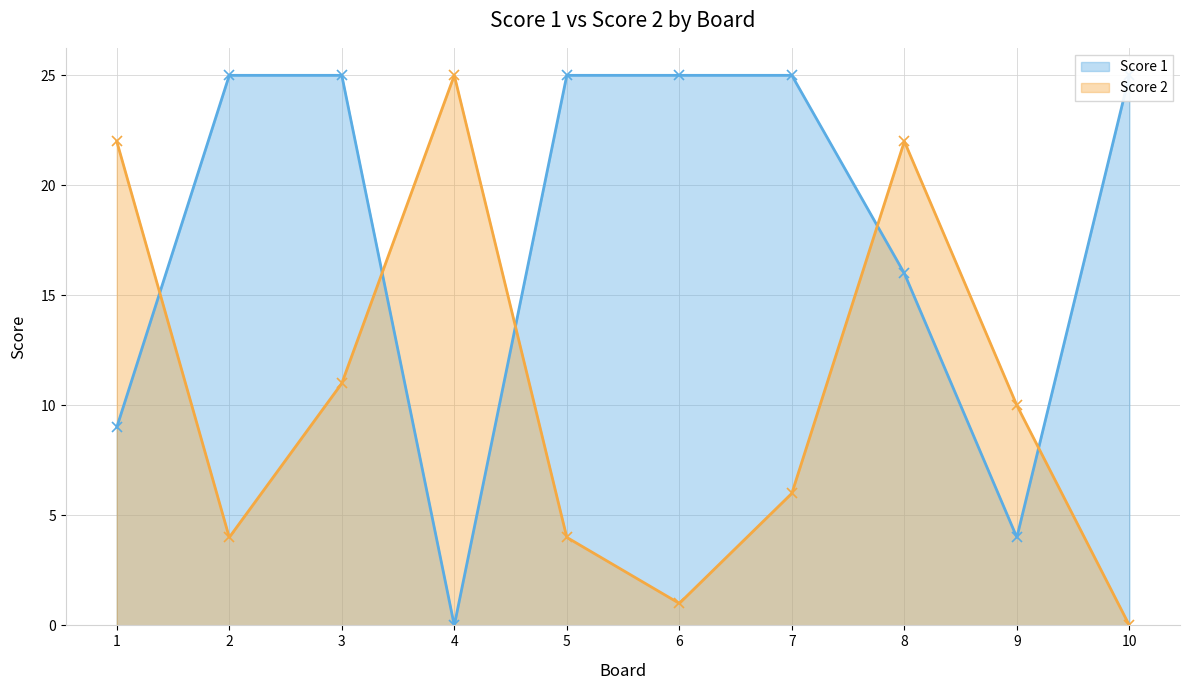

After their last crossing, which series has the higher values: Score 1 or Score 2?

Score 1